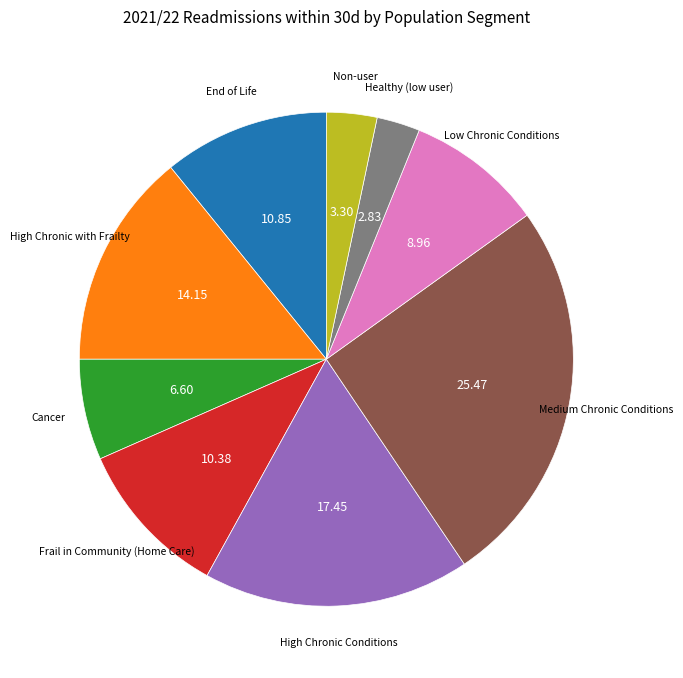

Is there a majority slice in this chart?

No